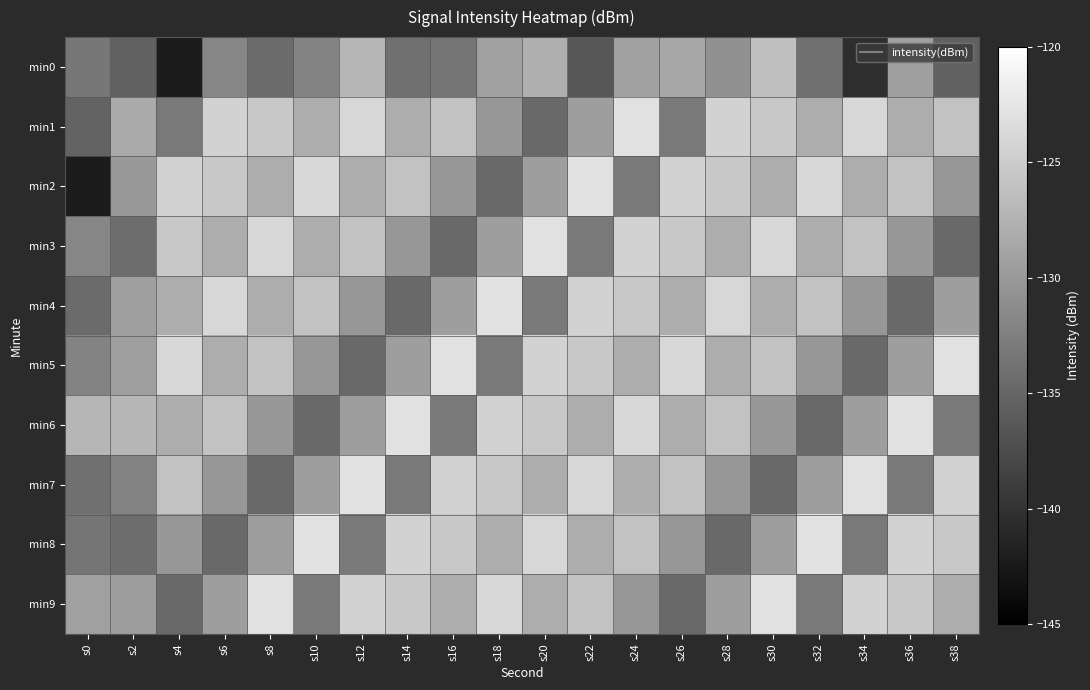

How many categories are shown in the chart?

20